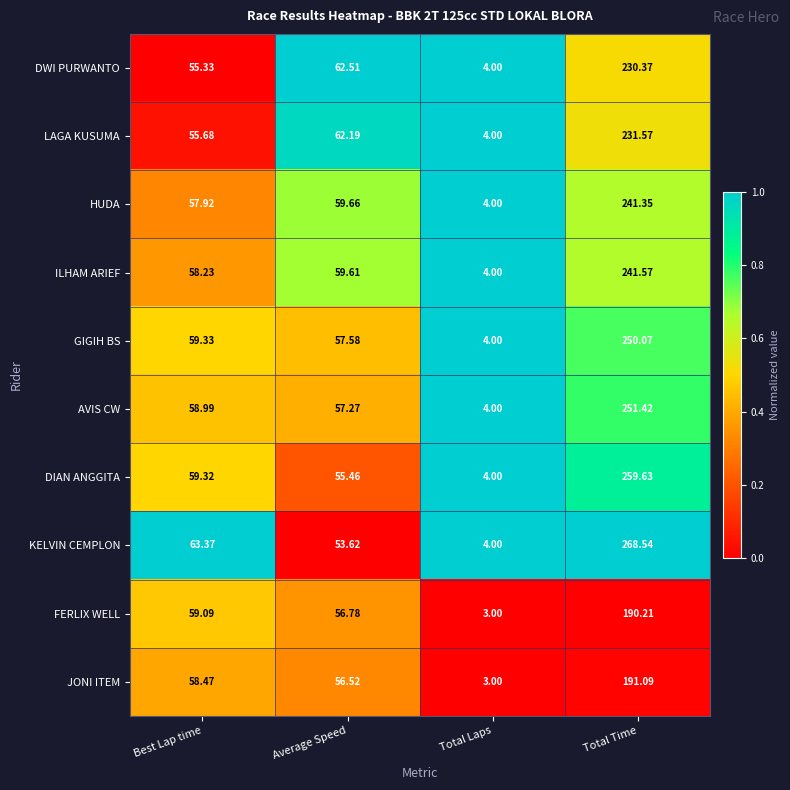

Which series has the largest total across all categories?

KELVIN CEMPLON